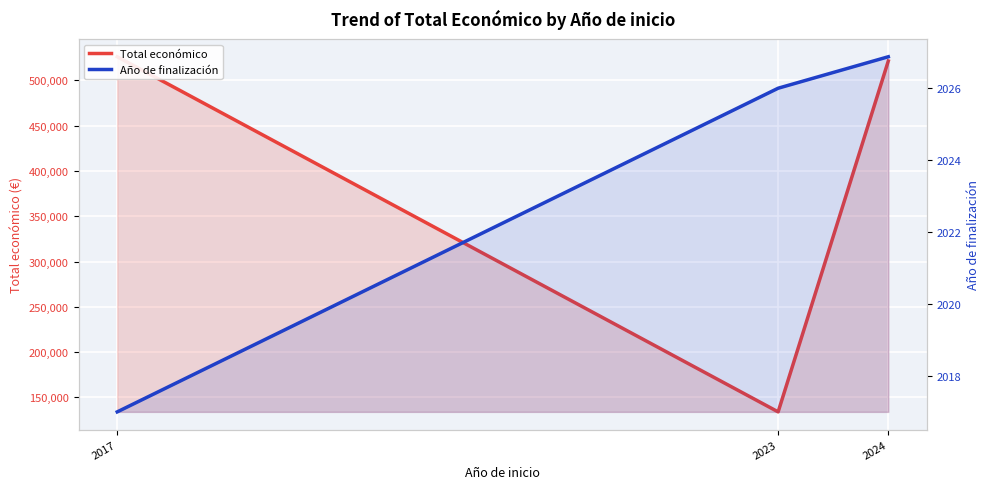

The value of Total económico at 2024 is 521221.4. True or false?

True